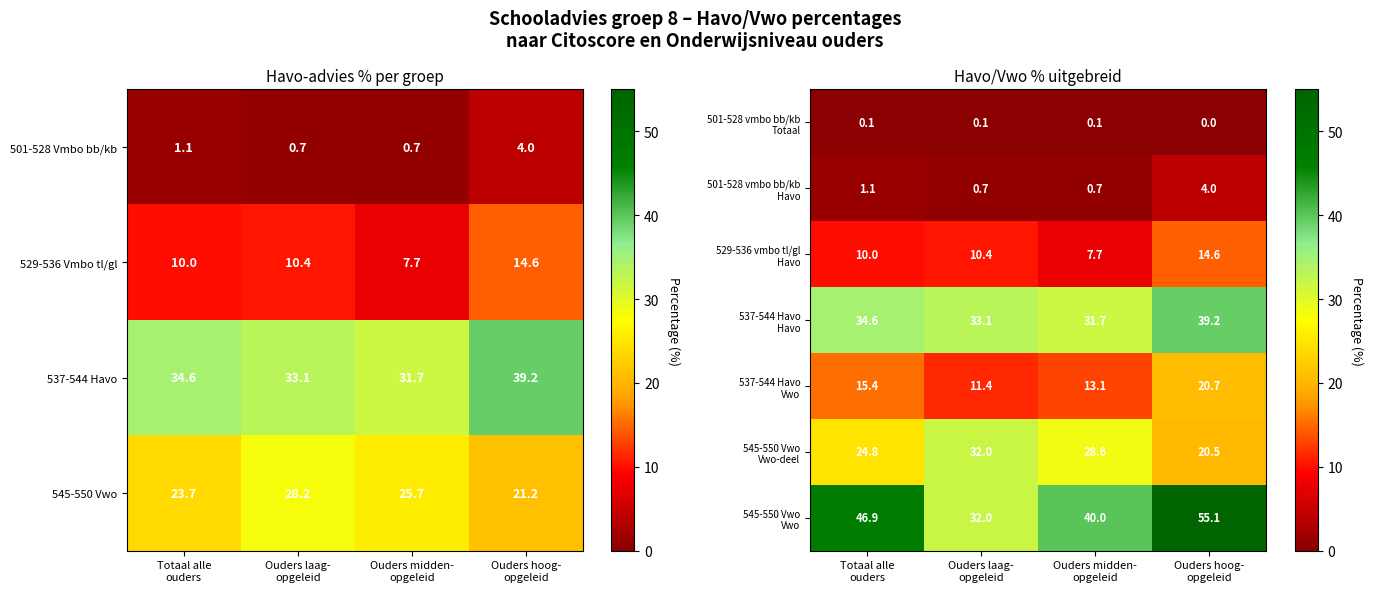

What is the highest value of the 529-536 Vmbo tl/gl series?

14.6